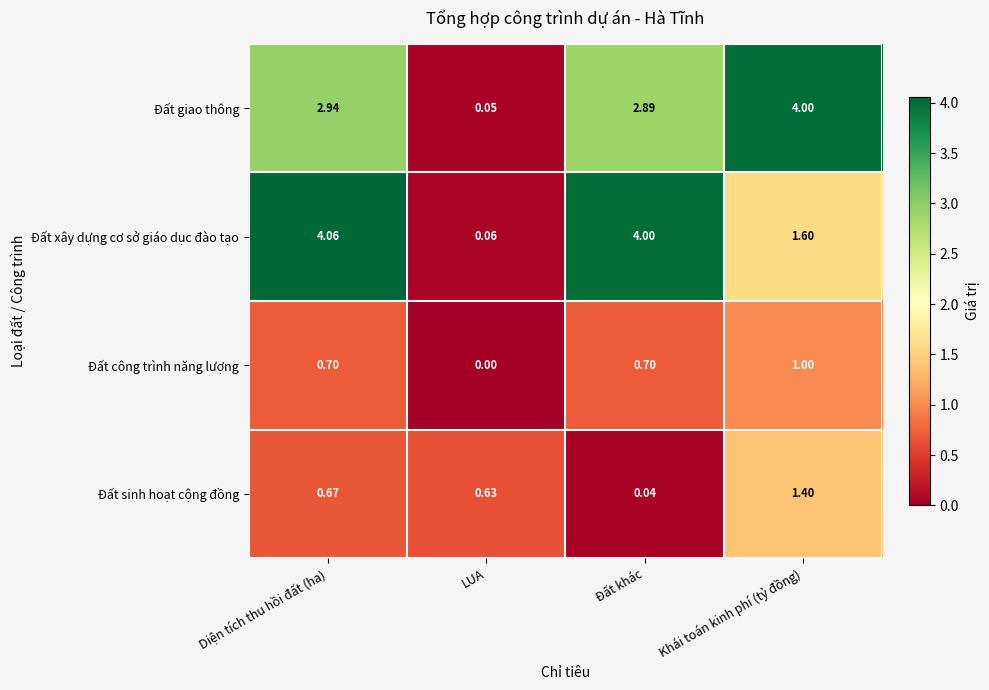

Rank the categories by Đất sinh hoạt cộng đồng value from highest to lowest.

Khái toán kinh phí (tỷ đồng), Diện tích thu hồi đất (ha), LUA, Đất khác